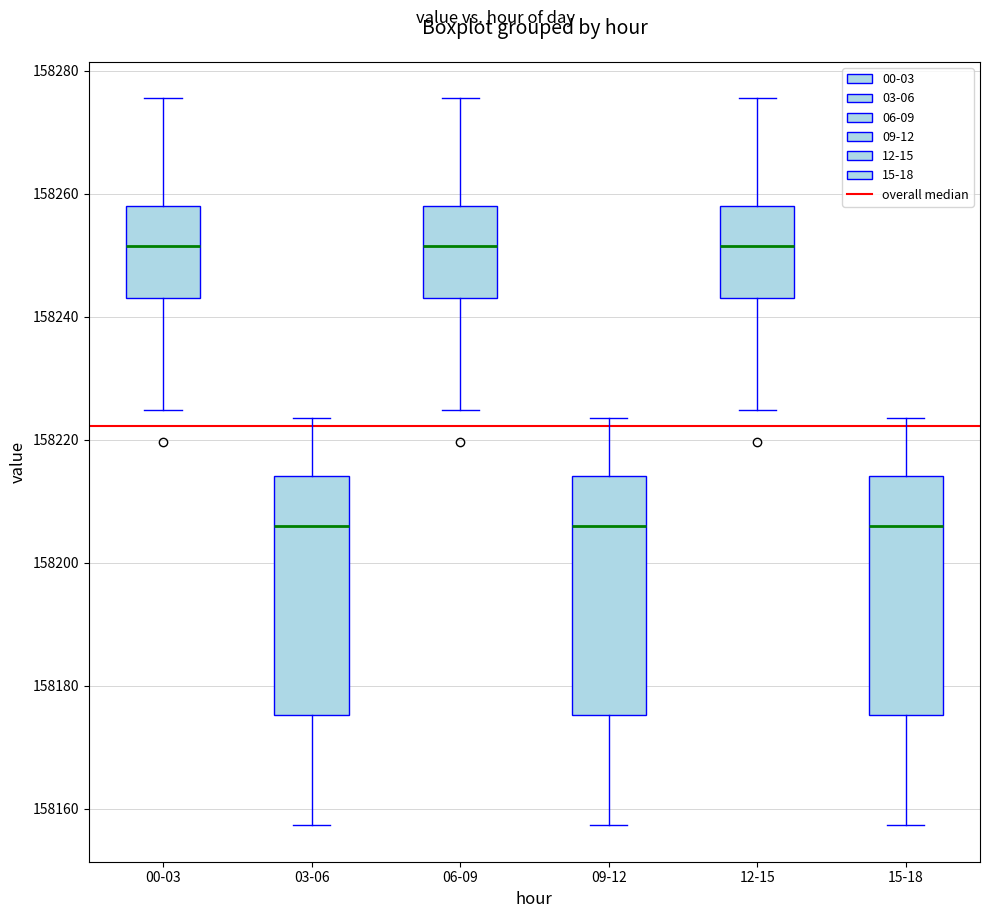

Reading left to right, transcribe this box plot: for each box, give where its median line is, the range the box spans, and where its two whiskers end, as read against the y-axis. The values are not printed on the chart, so give them approximately, as read against the axis.

00-03: median 158252, box 158244 to 158258, whiskers 158224 to 158276
03-06: median 158206, box 158176 to 158214, whiskers 158158 to 158224
06-09: median 158252, box 158244 to 158258, whiskers 158224 to 158276
09-12: median 158206, box 158176 to 158214, whiskers 158158 to 158224
12-15: median 158252, box 158244 to 158258, whiskers 158224 to 158276
15-18: median 158206, box 158176 to 158214, whiskers 158158 to 158224